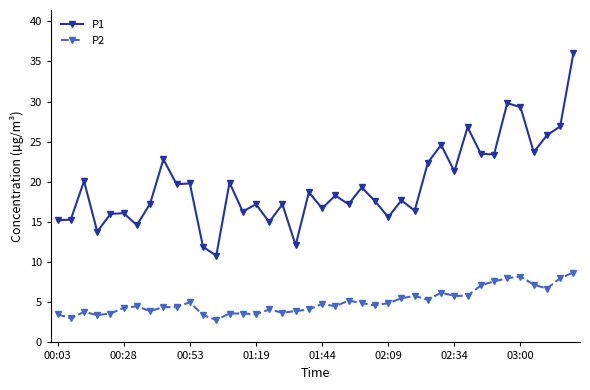

What is the smallest value displayed?

2.8